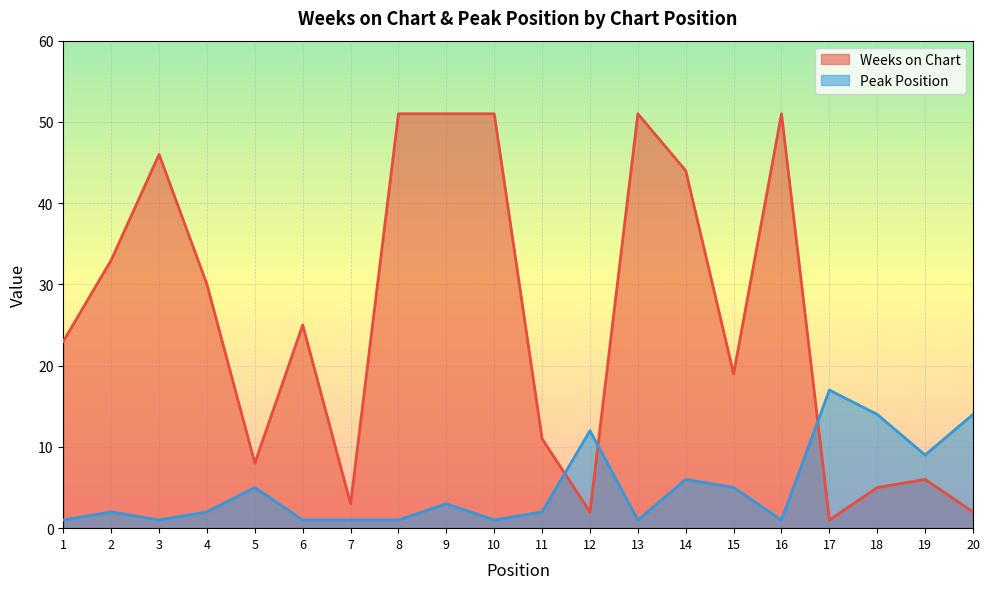

Is the value of Weeks on Chart at 9 greater than the value of Peak Position at 10?

Yes